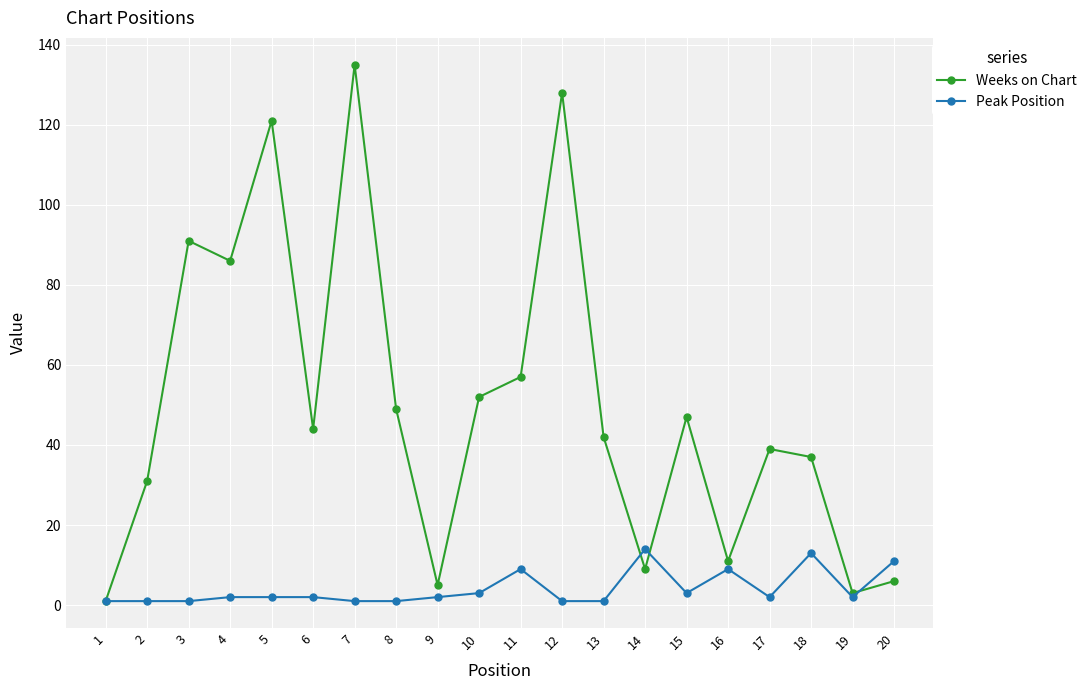

What is the difference between the maximum and minimum values in the Weeks on Chart series?

134